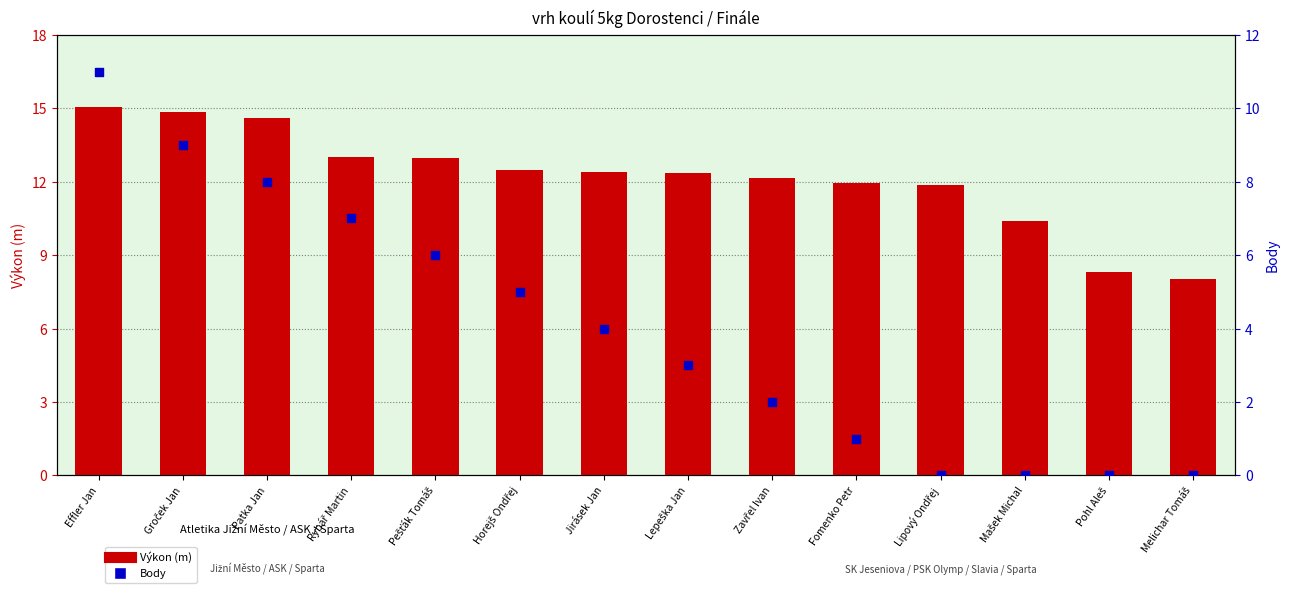

Is the value of Body at Horejš Ondřej greater than the value of Výkon (m) at Pohl Aleš?

No